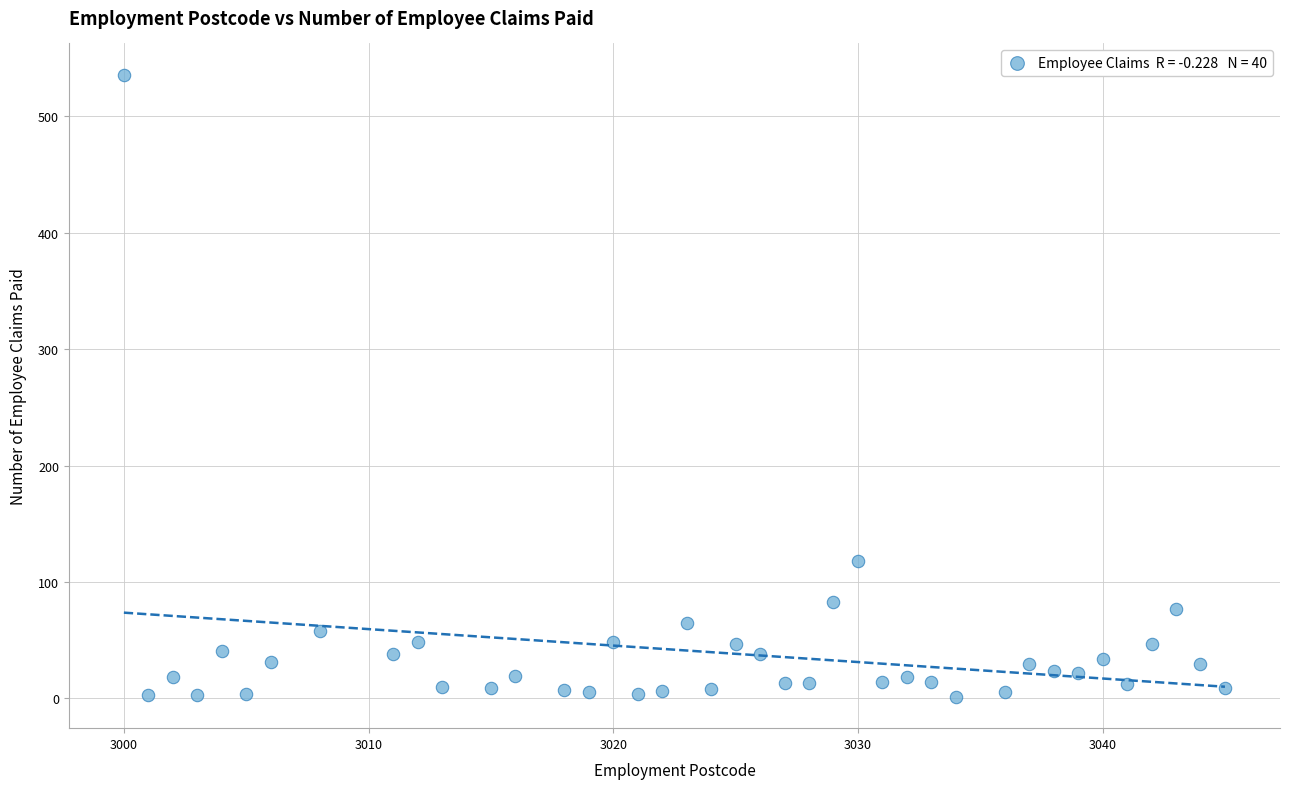

What Y value in the scatter plot is closest to 268?

118